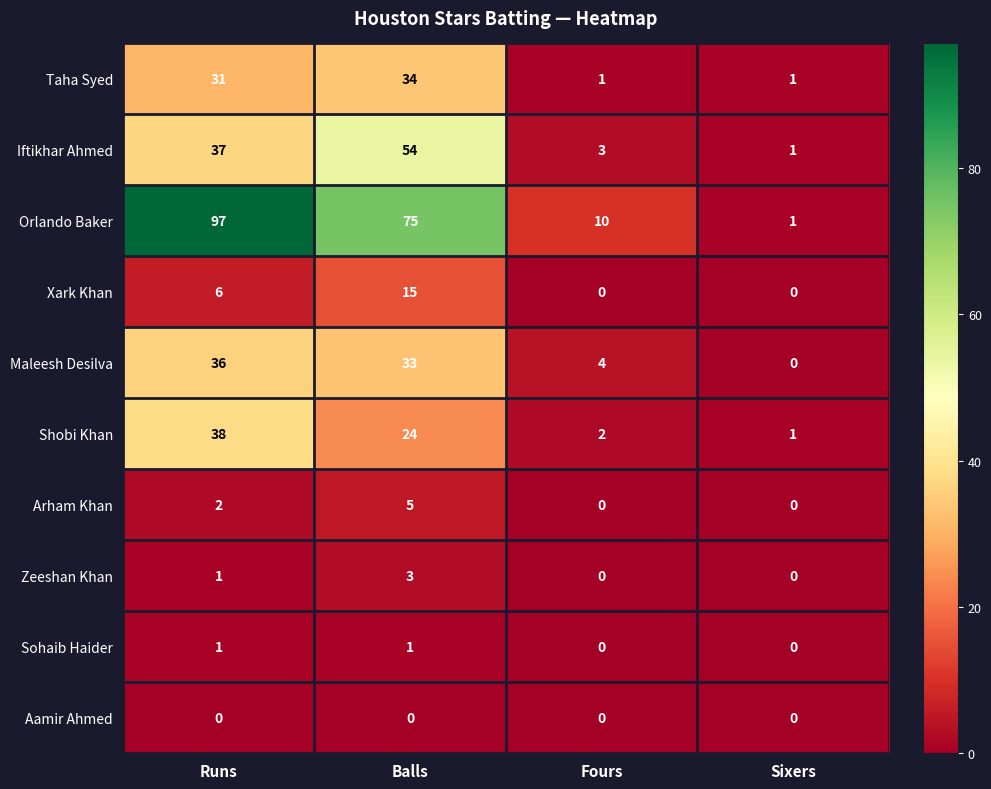

Which series changed the most between Balls and Sixers?

Orlando Baker